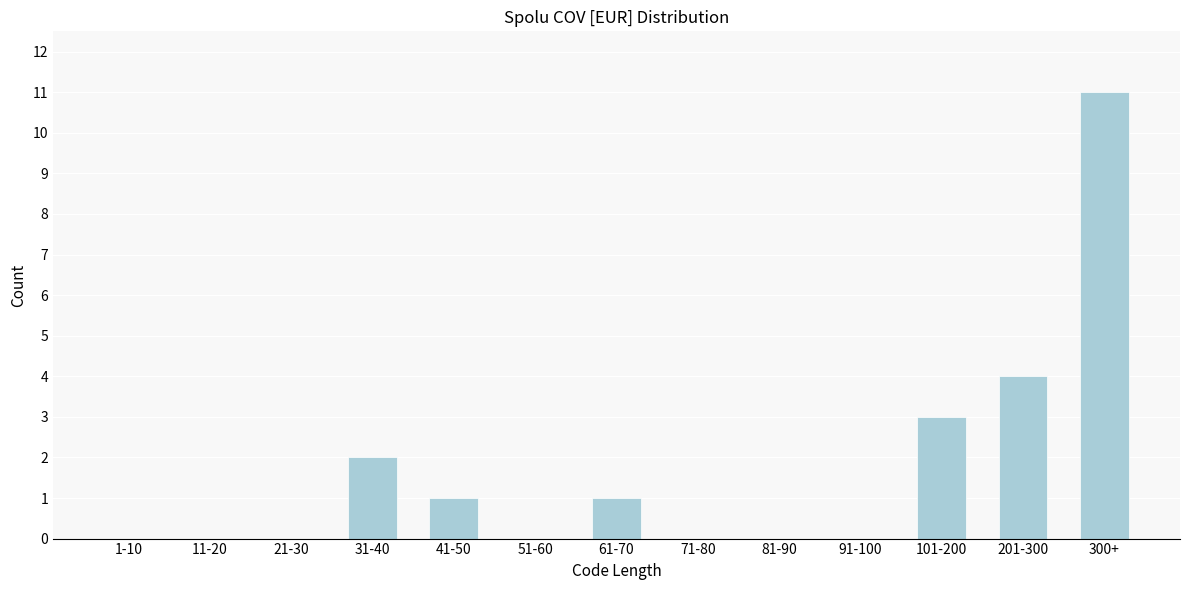

Reading left to right, what are all the values shown in this chart?

1-10=0	11-20=0	21-30=0	31-40=2	41-50=1	51-60=0	61-70=1	71-80=0	81-90=0	91-100=0	101-200=3	201-300=4	300+=11